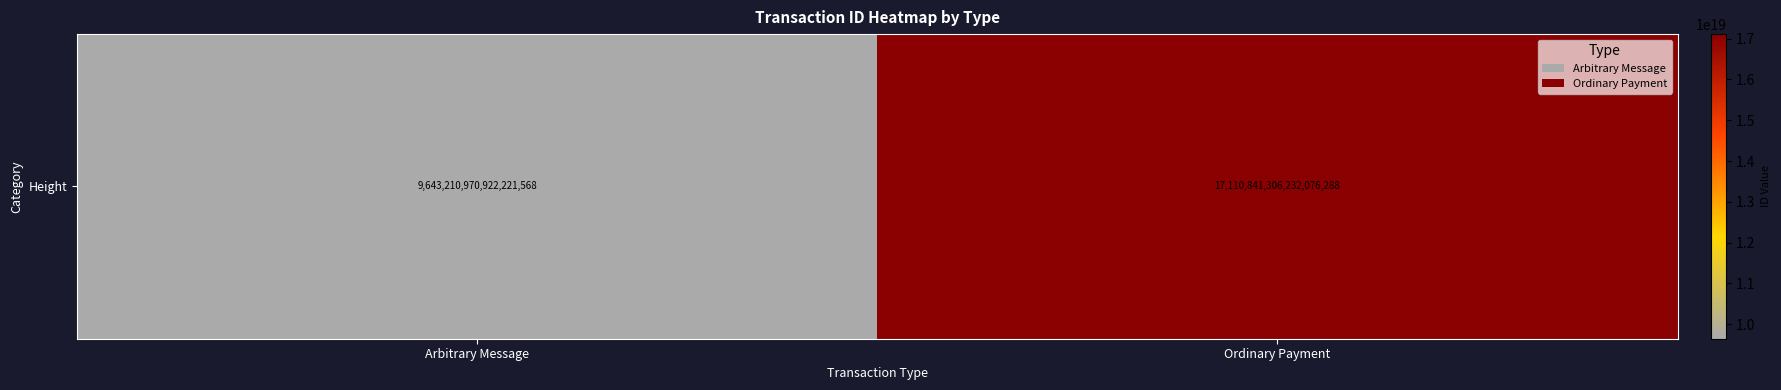

List the labels in order of value, largest first.

Ordinary Payment, Arbitrary Message